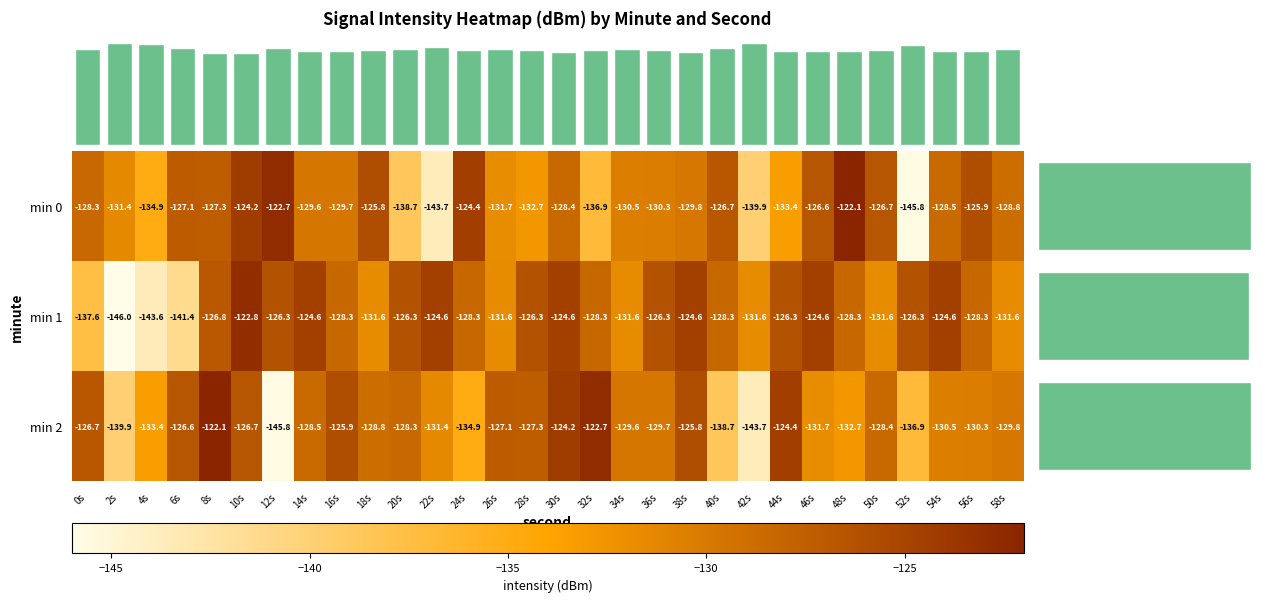

Rank the categories by 2 value from highest to lowest.

8s, 32s, 30s, 44s, 38s, 16s, 6s, 10s, 0s, 26s, 28s, 20s, 50s, 14s, 18s, 34s, 36s, 58s, 56s, 54s, 22s, 46s, 48s, 4s, 24s, 52s, 40s, 2s, 42s, 12s